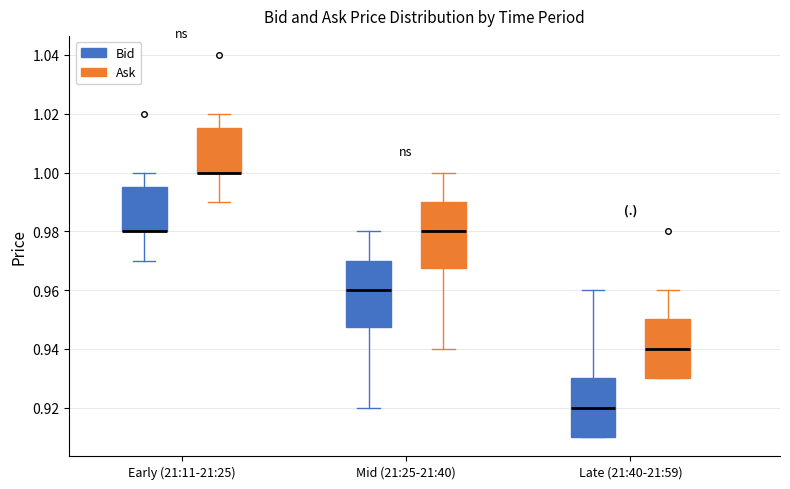

Reading left to right, read every box against the y-axis: the position of its median line, the range the box covers, and the ends of its whiskers. The values are not printed on the chart, so give them approximately, as read against the axis.

Early (21:11-21:25) (Bid): median 0.980 (drawn on the box's lower edge), box 0.980 to 0.996, whiskers 0.970 to 1.000
Early (21:11-21:25) (Ask): median 1.000 (drawn on the box's lower edge), box 1.000 to 1.016, whiskers 0.990 to 1.020
Mid (21:25-21:40) (Bid): median 0.960, box 0.948 to 0.970, whiskers 0.920 to 0.980
Mid (21:25-21:40) (Ask): median 0.980, box 0.968 to 0.990, whiskers 0.940 to 1.000
Late (21:40-21:59) (Bid): median 0.920, box 0.910 to 0.930, whiskers 0.910 to 0.960
Late (21:40-21:59) (Ask): median 0.940, box 0.930 to 0.950, whiskers 0.930 to 0.960